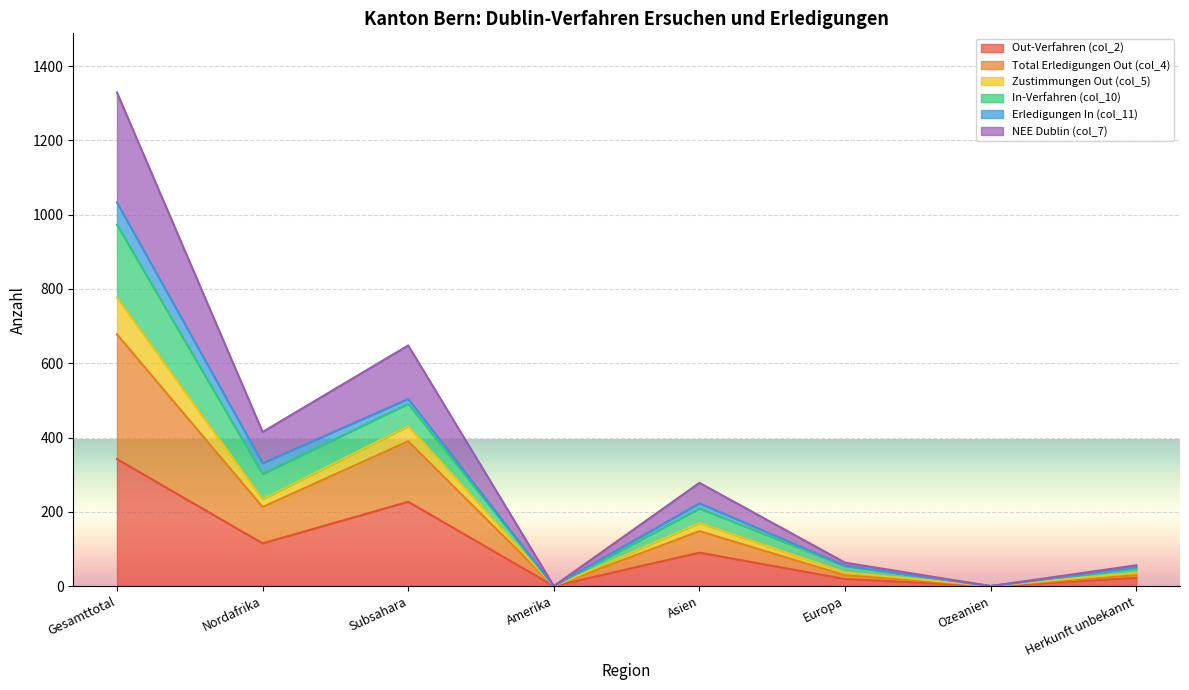

The Out-Verfahren (col_2) series shows 170 at Gesamttotal. True or false?

False